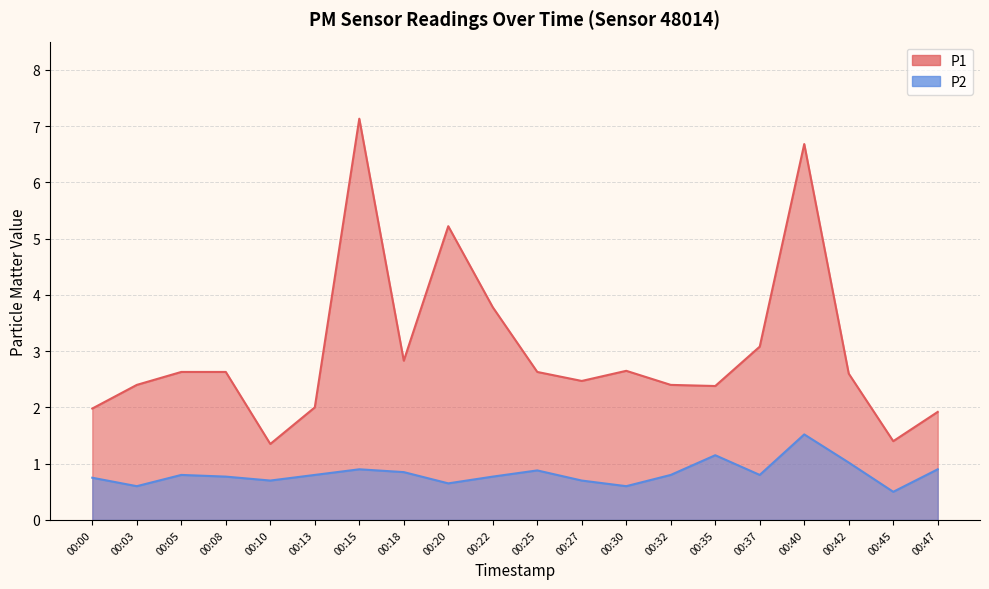

At which category does P2 reach its first local valley?

00:03